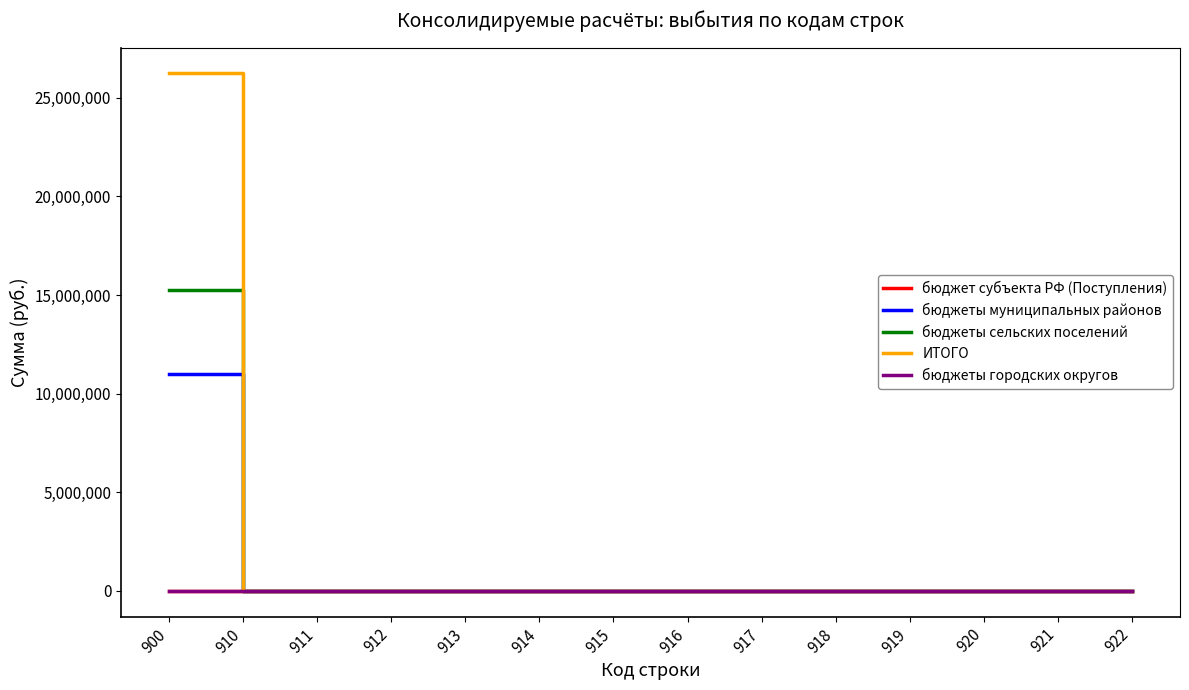

Which series changed the most between 911 and 916?

бюджет субъекта РФ (Поступления)